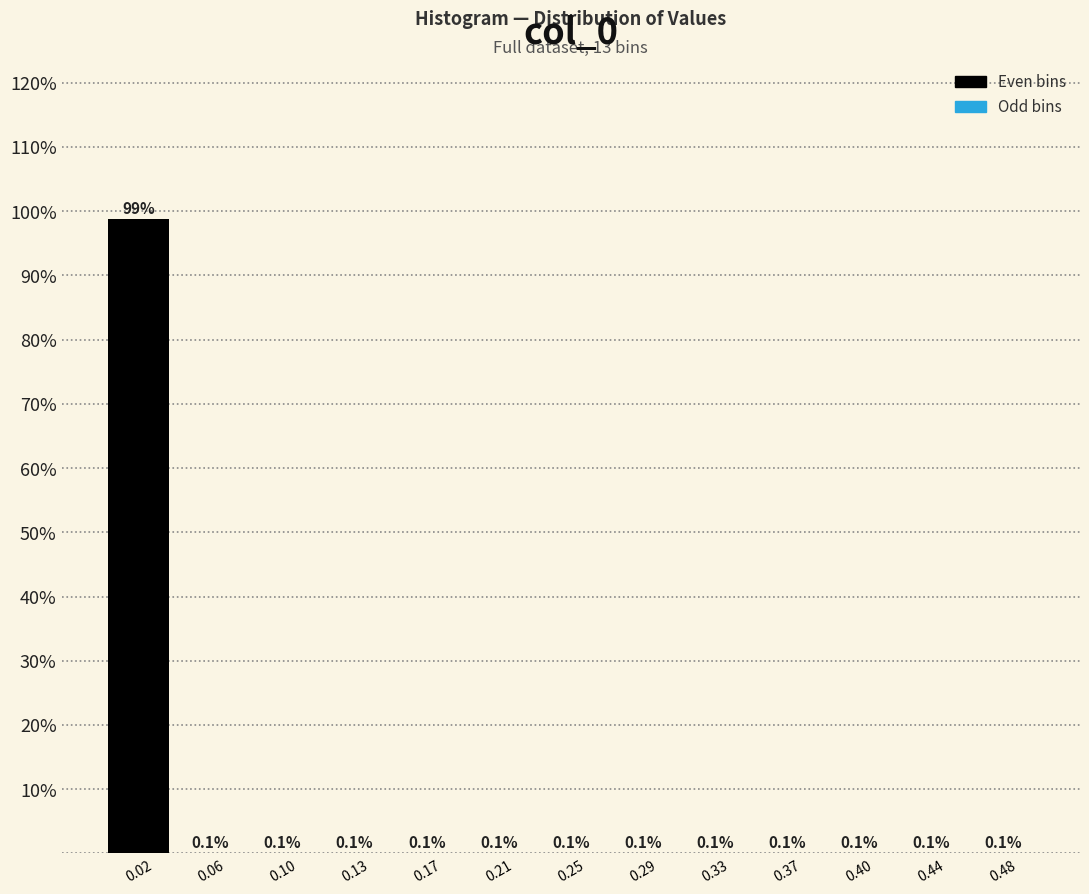

Reading left to right, list every bar in this chart as the range it spans on the x-axis followed by its height. The bar edges are not printed on the chart, so give them approximately, as read against the axis.

0.000 to 0.040: 98.8
0.040 to 0.075: 0.1
0.075 to 0.115: 0.1
0.115 to 0.155: 0.1
0.155 to 0.190: 0.1
0.190 to 0.230: 0.1
0.230 to 0.270: 0.1
0.270 to 0.310: 0.1
0.310 to 0.345: 0.1
0.345 to 0.385: 0.1
0.385 to 0.425: 0.1
0.425 to 0.460: 0.1
0.460 to 0.500: 0.1